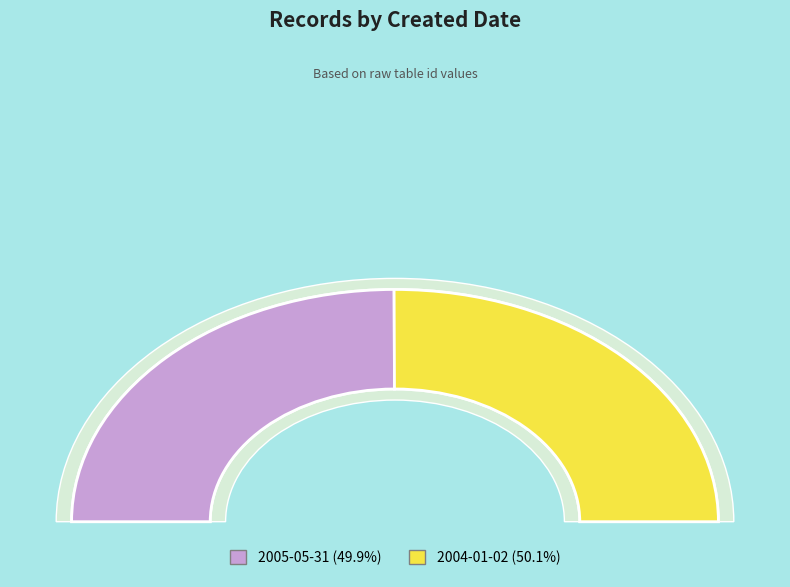

Which category accounts for the majority?

2004-01-02